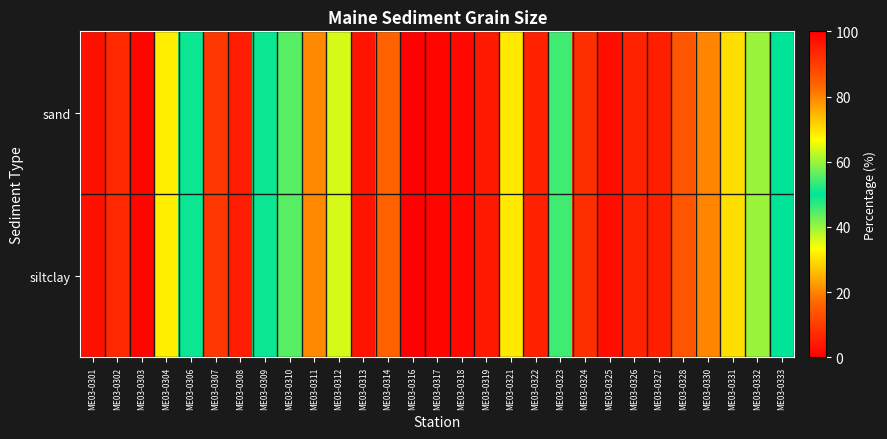

At which category does the chart reach its peak across all series?

ME03-0316